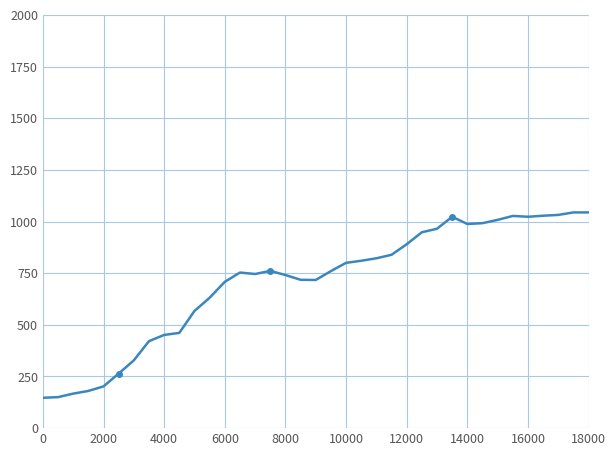

What is the value of the 30th point from the left?

992